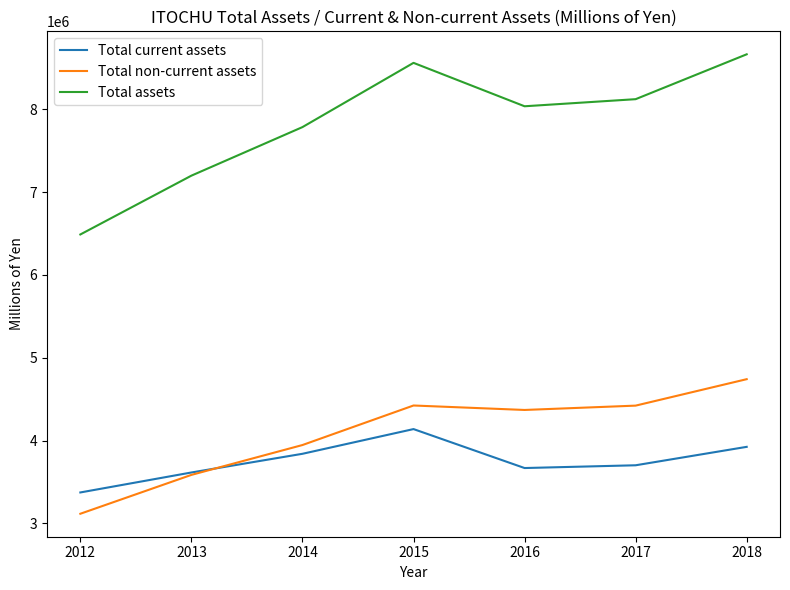

What is the sum of all Total assets values?

54854572